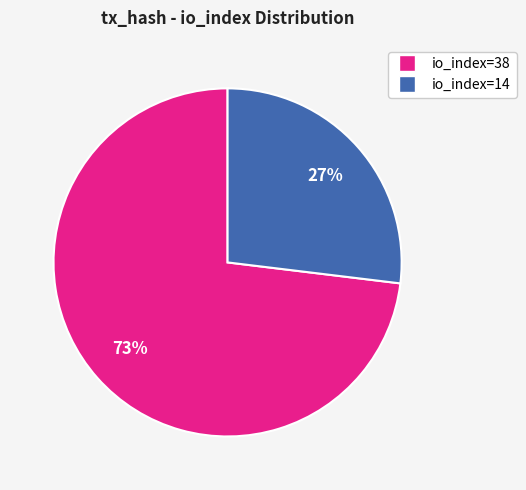

To the nearest percent, what is the difference between the largest and smallest slice percentages?

46%